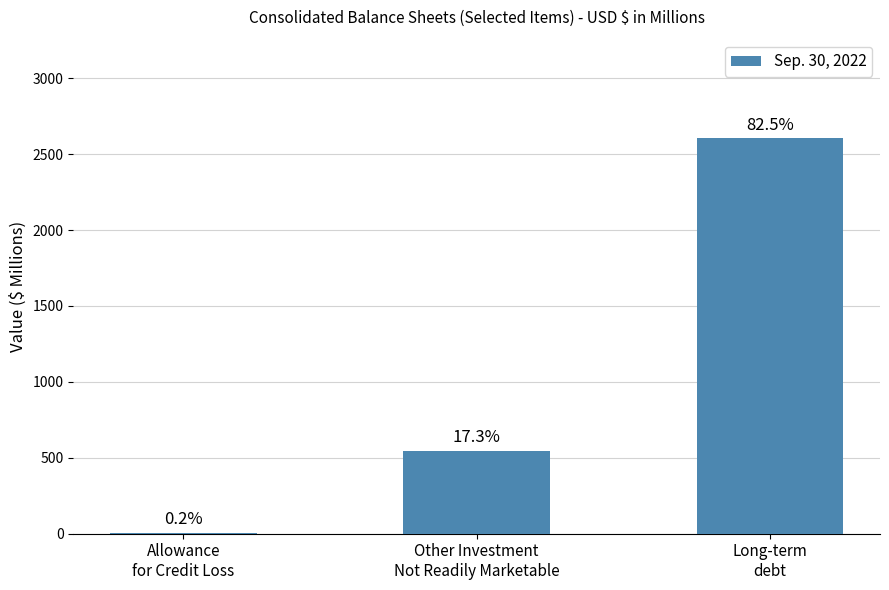

Reading left to right, extract all data points from this chart.

Allowance
for Credit Loss=6	Other Investment
Not Readily Marketable=547	Long-term
debt=2603